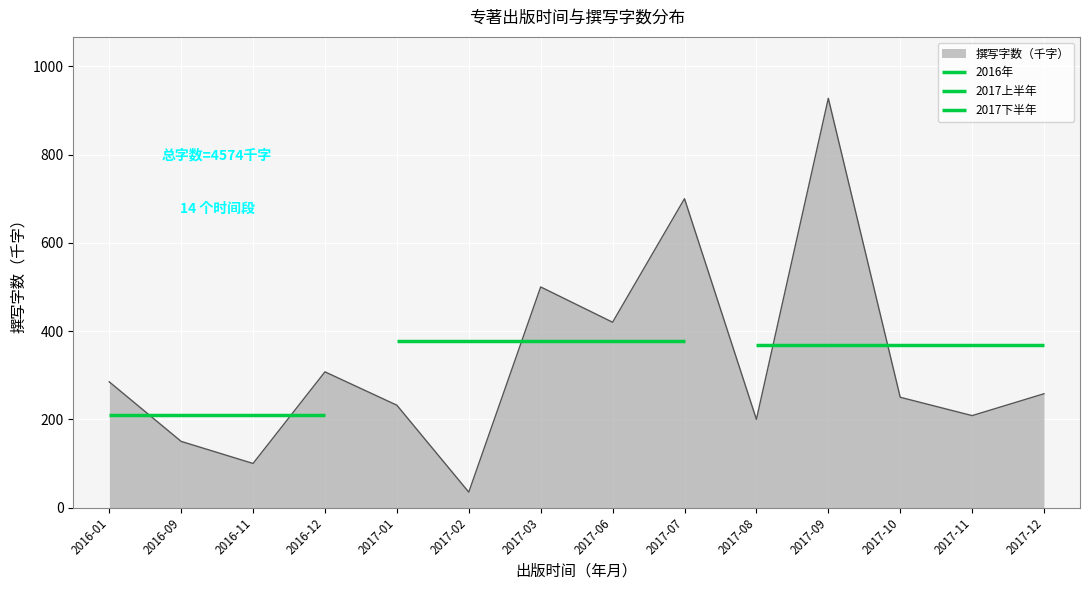

Approximately how many times larger is the value at 2017-10 compared to 2016-01?

0.9